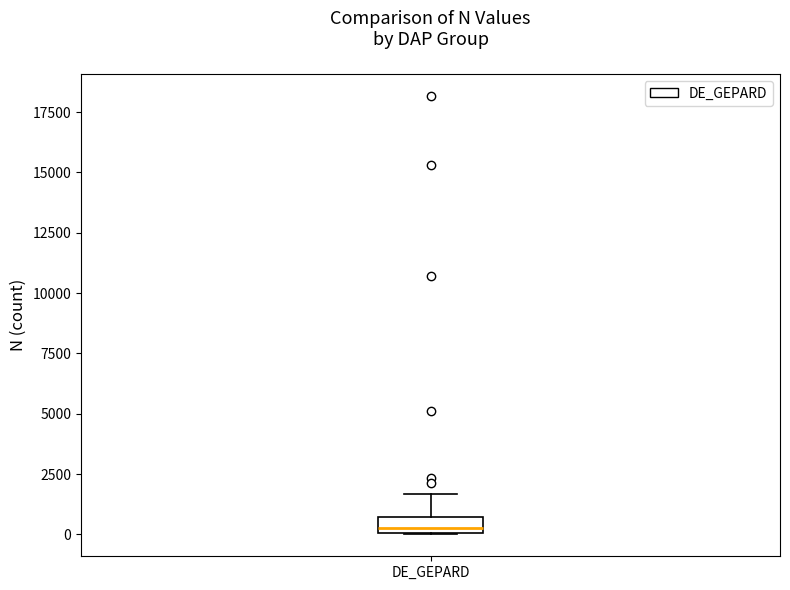

Where is the lower edge of the box for DE_GEPARD on the y-axis? The values are not printed on the chart, so give them approximately, as read against the axis.

0